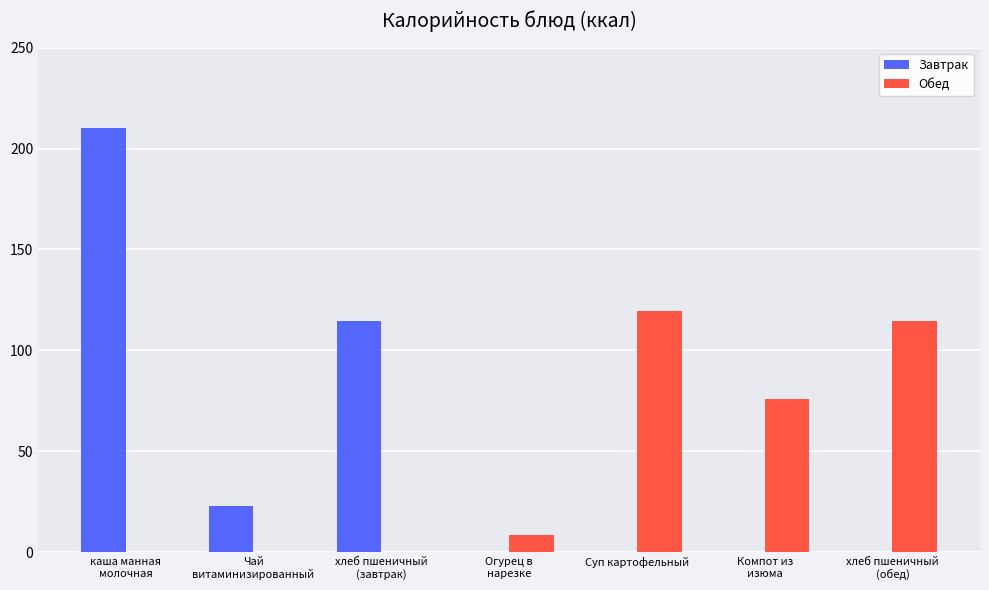

At which category is the sum across all series the highest?

каша манная
молочная